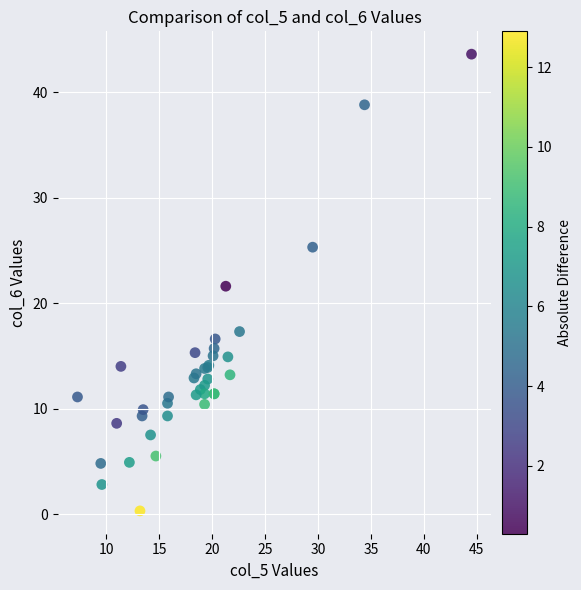

What Y value in the scatter plot is closest to 21?

21.6